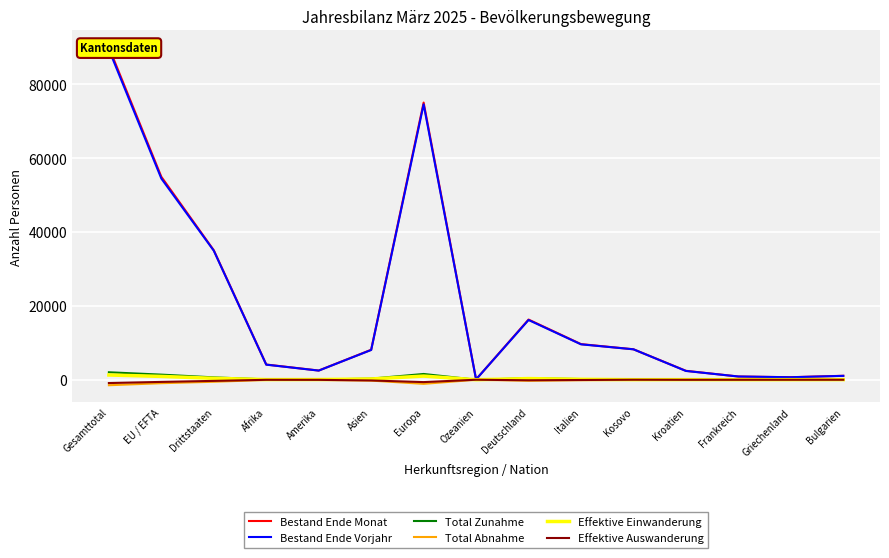

Where is the first local minimum for Total Abnahme?

Europa